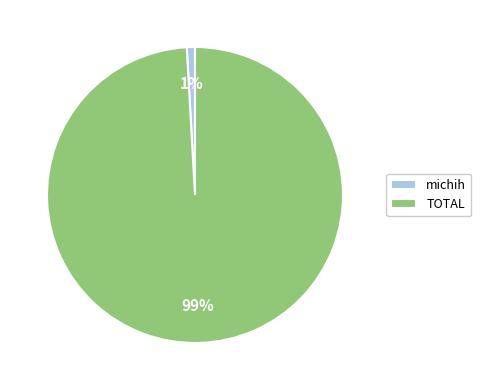

To the nearest percent, what is the combined percentage of michih and TOTAL?

100%